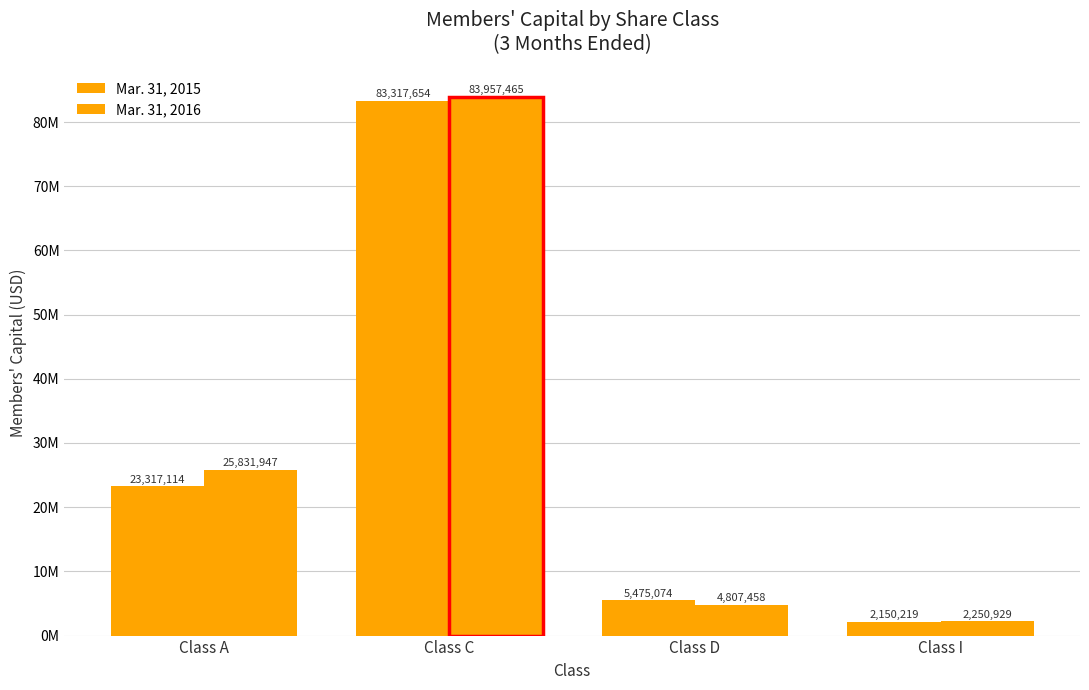

Does the chart contain stacked bars?

No